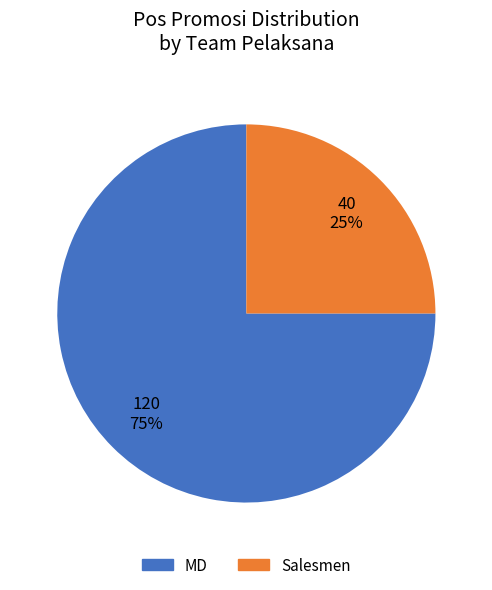

To the nearest percent, what is the difference between the largest and smallest slice percentages?

50%